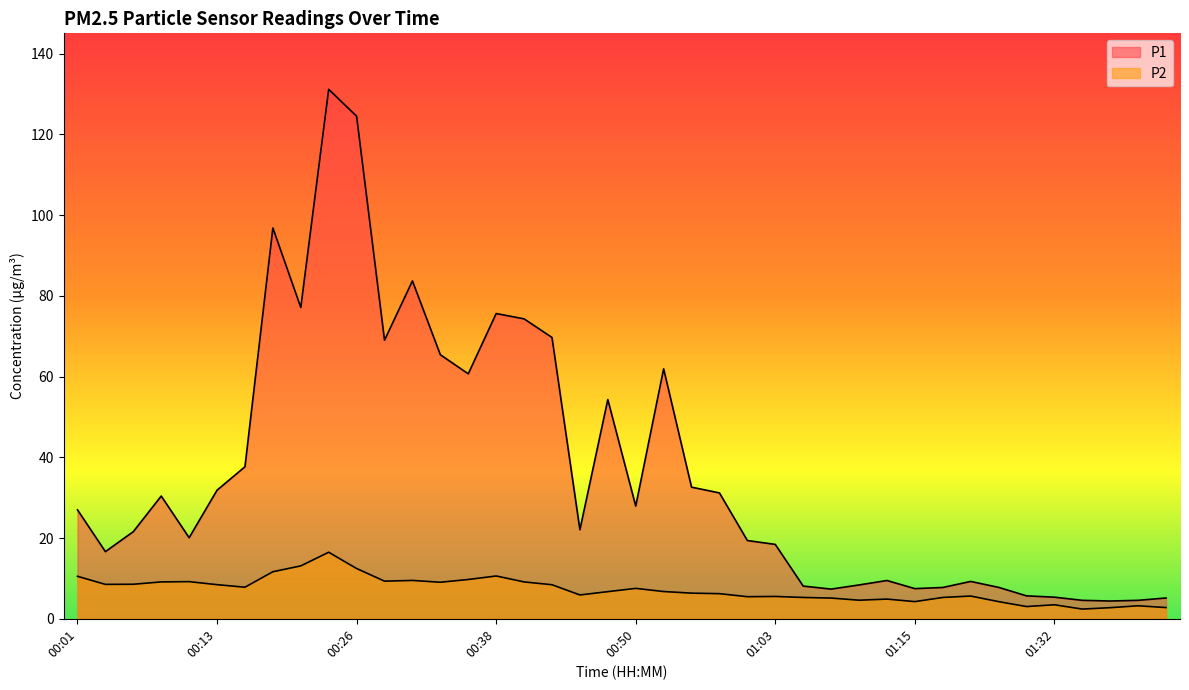

What is the label of the 6th point from the left?

00:13